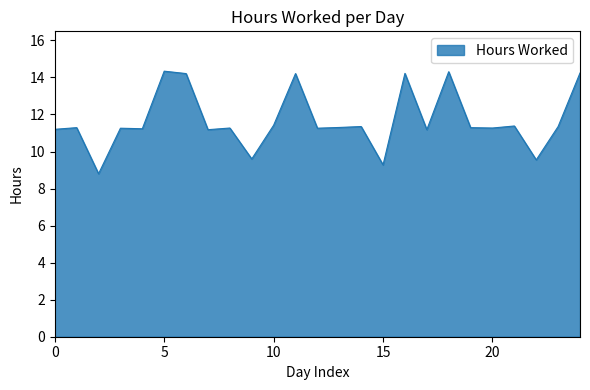

What is the smallest value displayed?

8.8